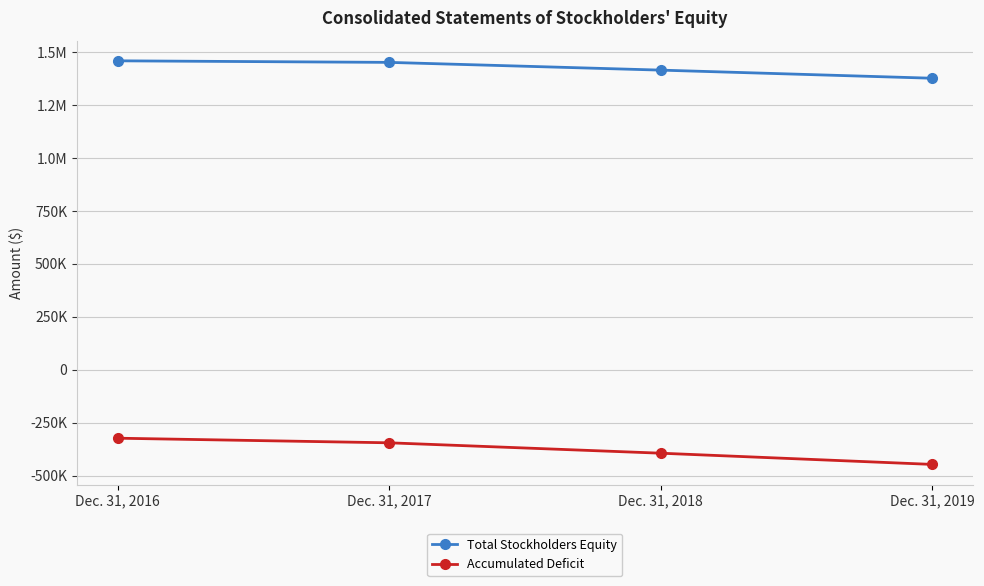

What is the approximate value of Accumulated Deficit at Dec. 31, 2019, to the nearest 100?

-446300